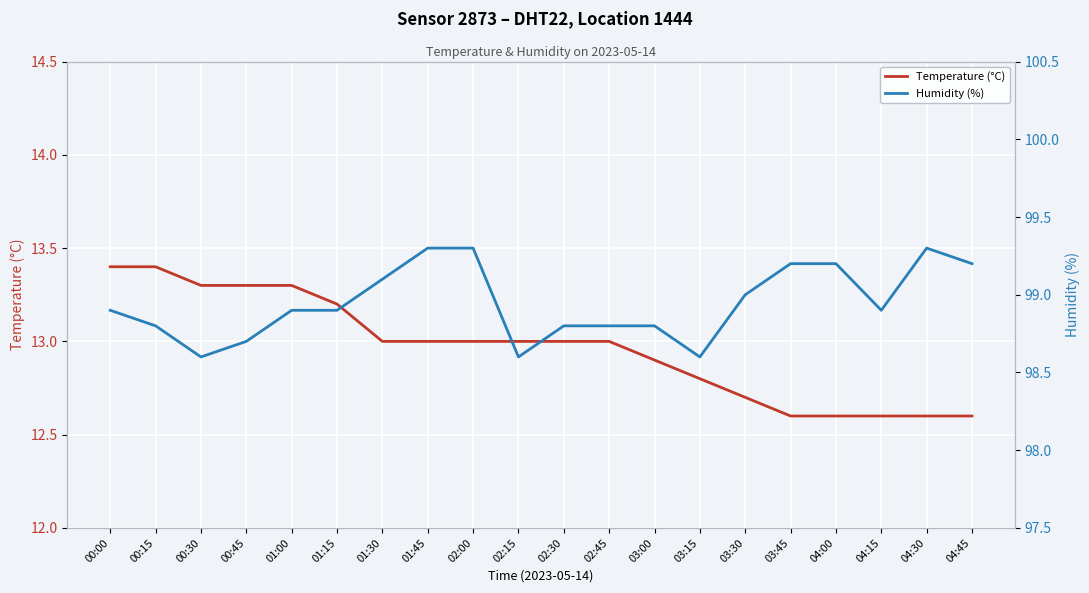

The Temperature (°C) series shows 20.0 at 04:45. True or false?

False